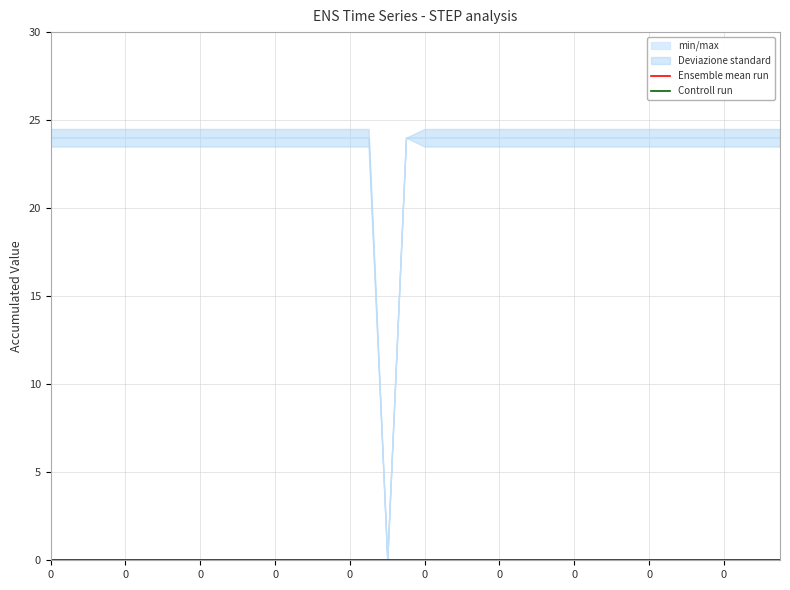

The t_acc._1 series shows 37 at 0. True or false?

False